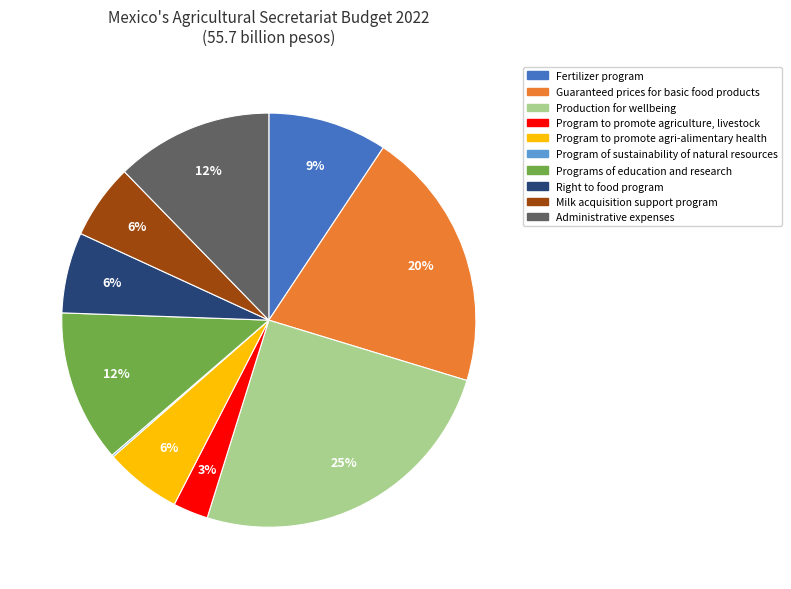

Is Programs of education and research the majority of the pie?

No